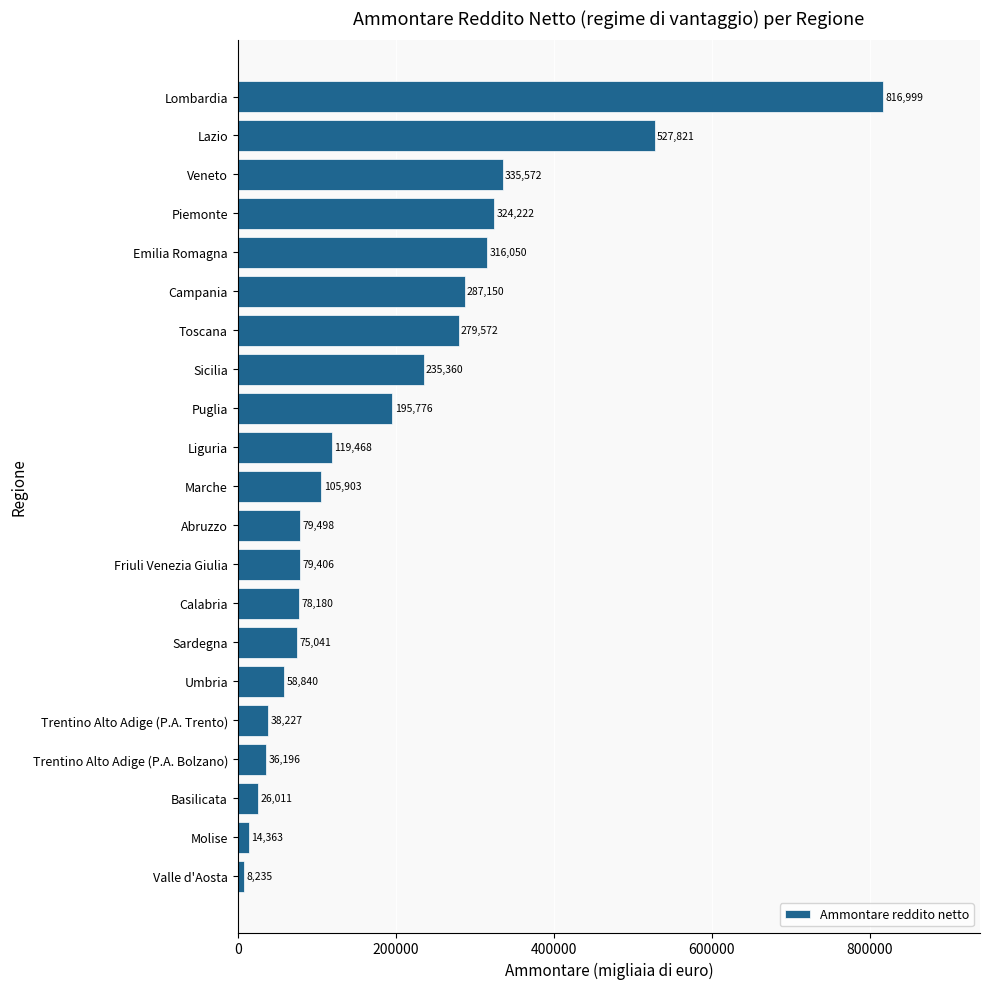

What value does the data have at Piemonte, to the nearest 100?

324200